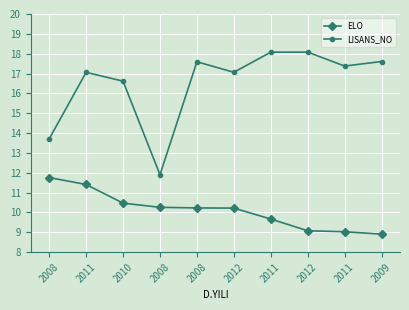

Read the ELO value at 2011.

9.0